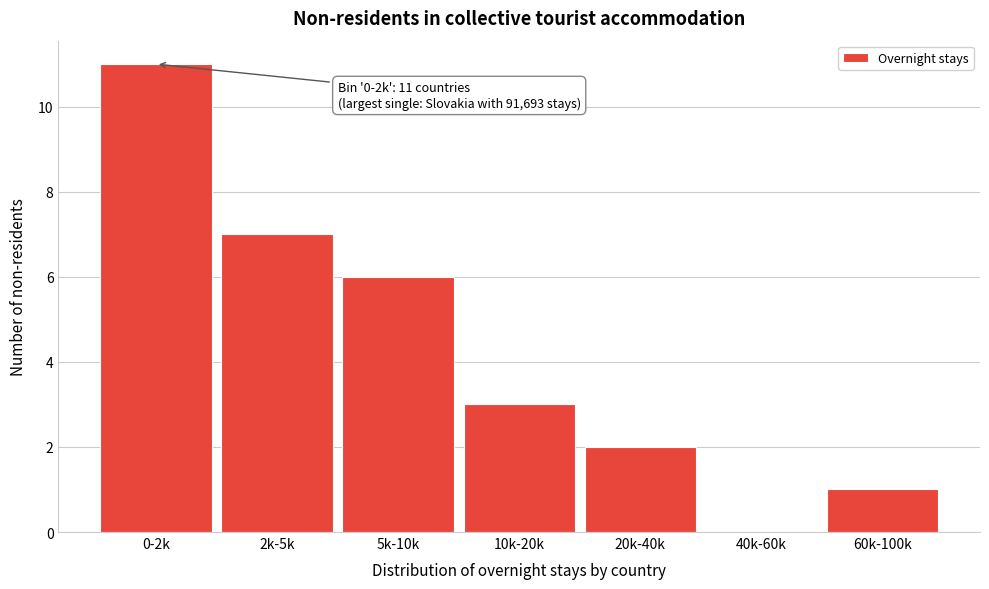

Reading left to right, extract all data points from this chart.

0-2k=11	2k-5k=7	5k-10k=6	10k-20k=3	20k-40k=2	40k-60k=0	60k-100k=1